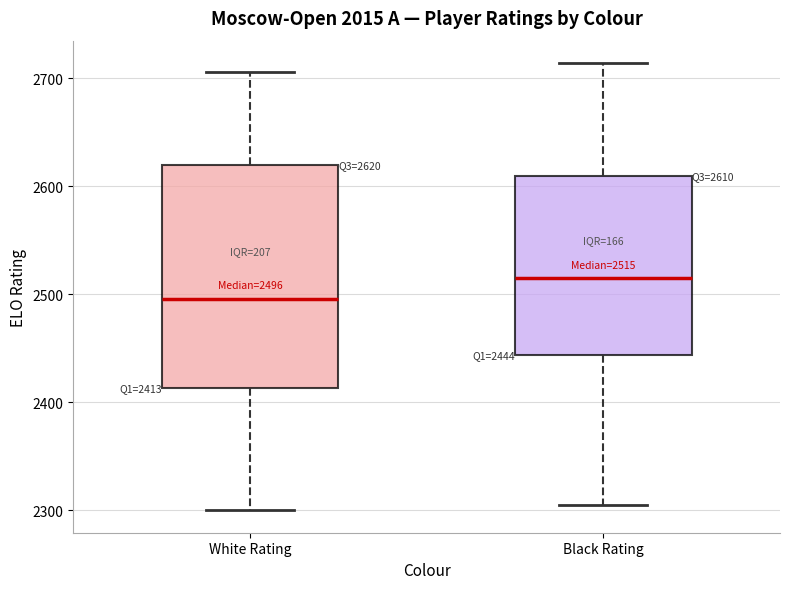

Which box's median line is the lowest?

White Rating